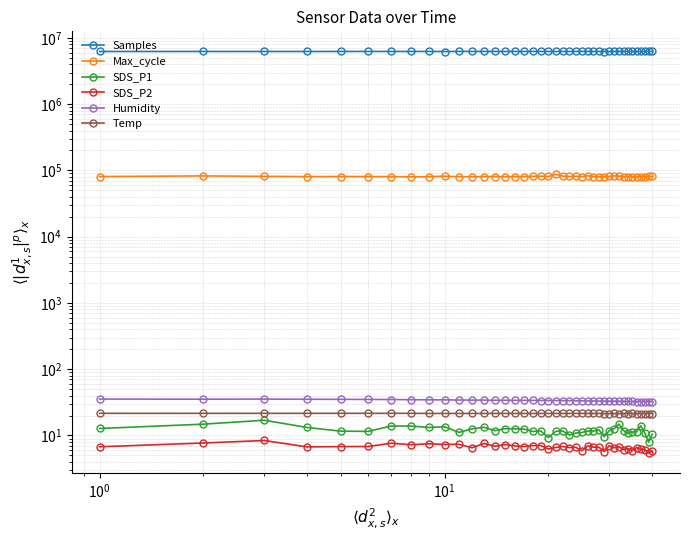

Is it true that Samples equals 4250527.8 at 7?

False